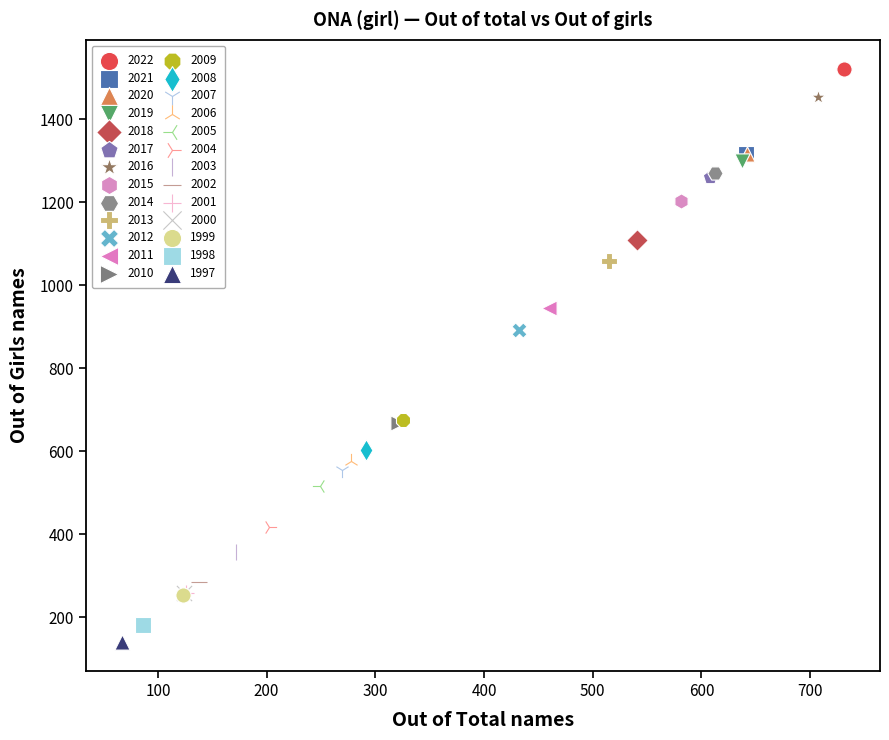

What are all the series names shown in the legend?

2022, 2021, 2020, 2019, 2018, 2017, 2016, 2015, 2014, 2013, 2012, 2011, 2010, 2009, 2008, 2007, 2006, 2005, 2004, 2003, 2002, 2001, 2000, 1999, 1998, 1997